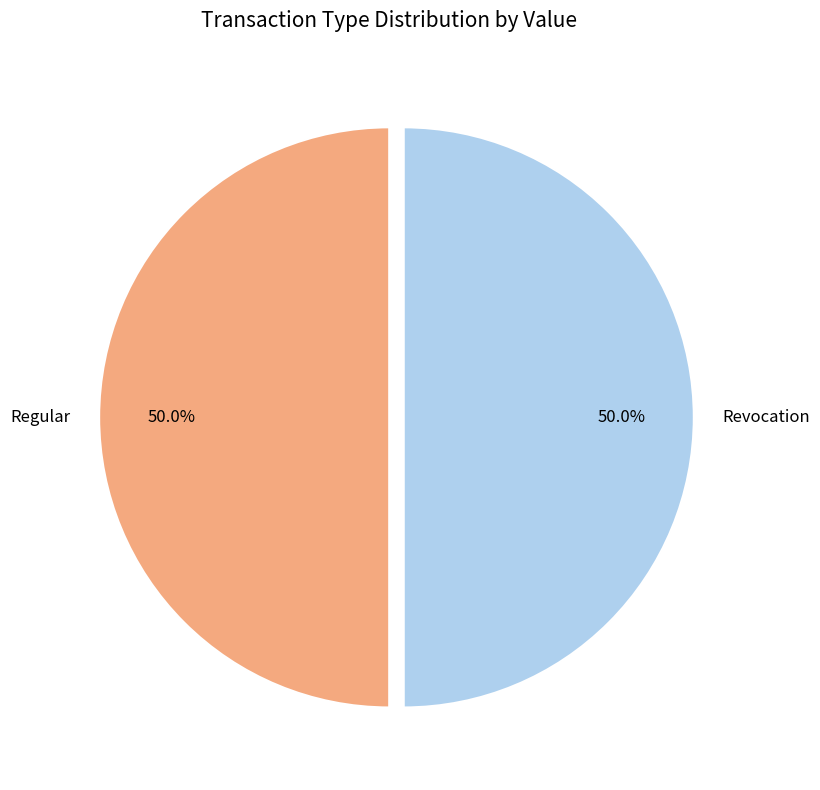

What is the total percentage of Revocation and Regular?

100.0%